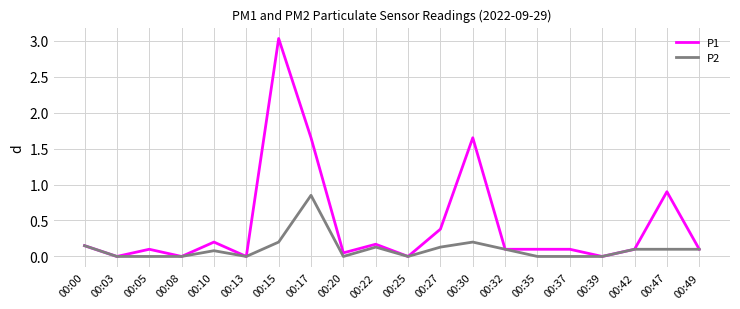

How many distinct data groups are displayed?

2